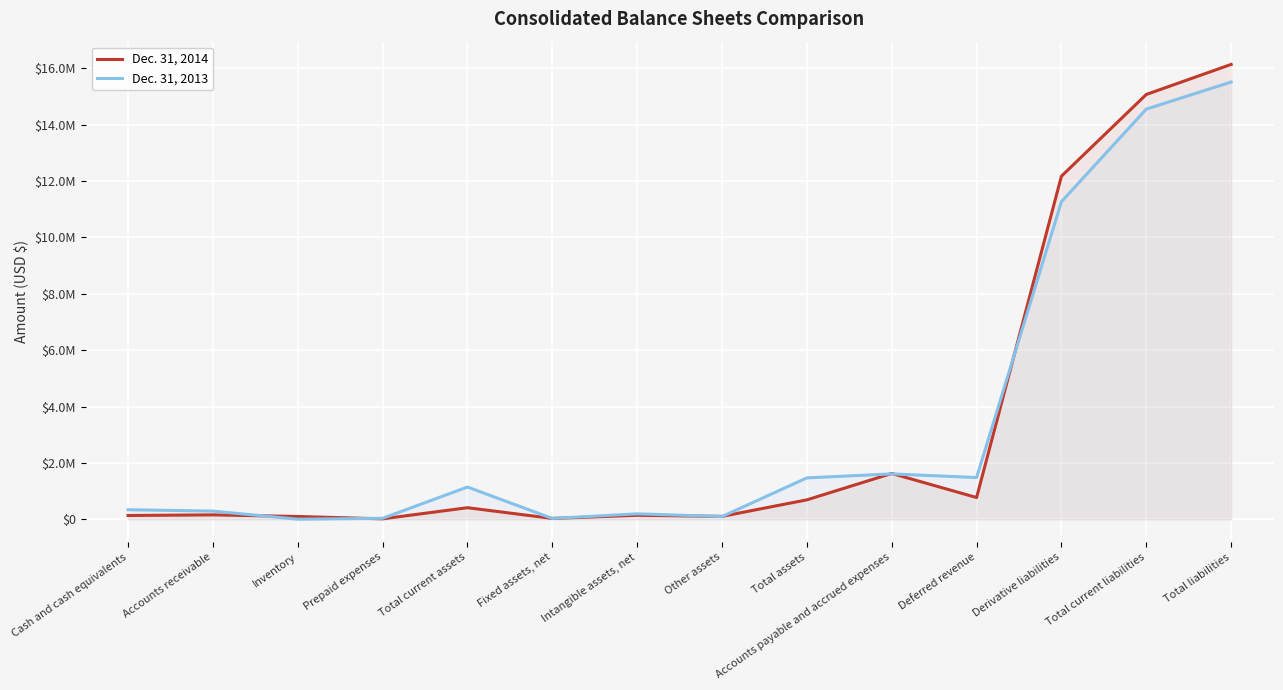

At which category does Dec. 31, 2013 reach its first local peak?

Total current assets